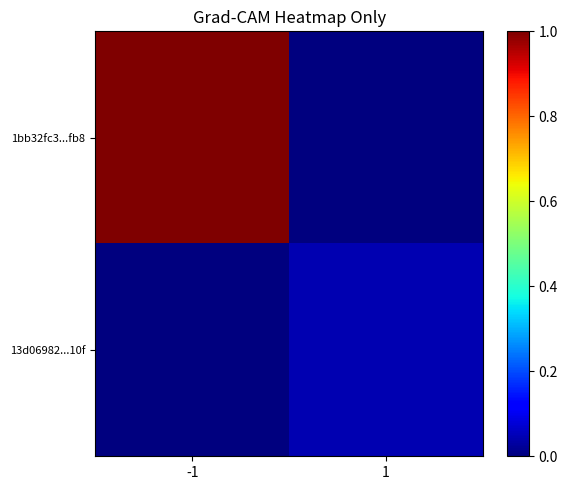

Reading right to left, extract all data points from this chart.

1bb32fc3...fb8: 1=0.0	-1=1.0
13d06982...10f: 1=0.0	-1=0.0